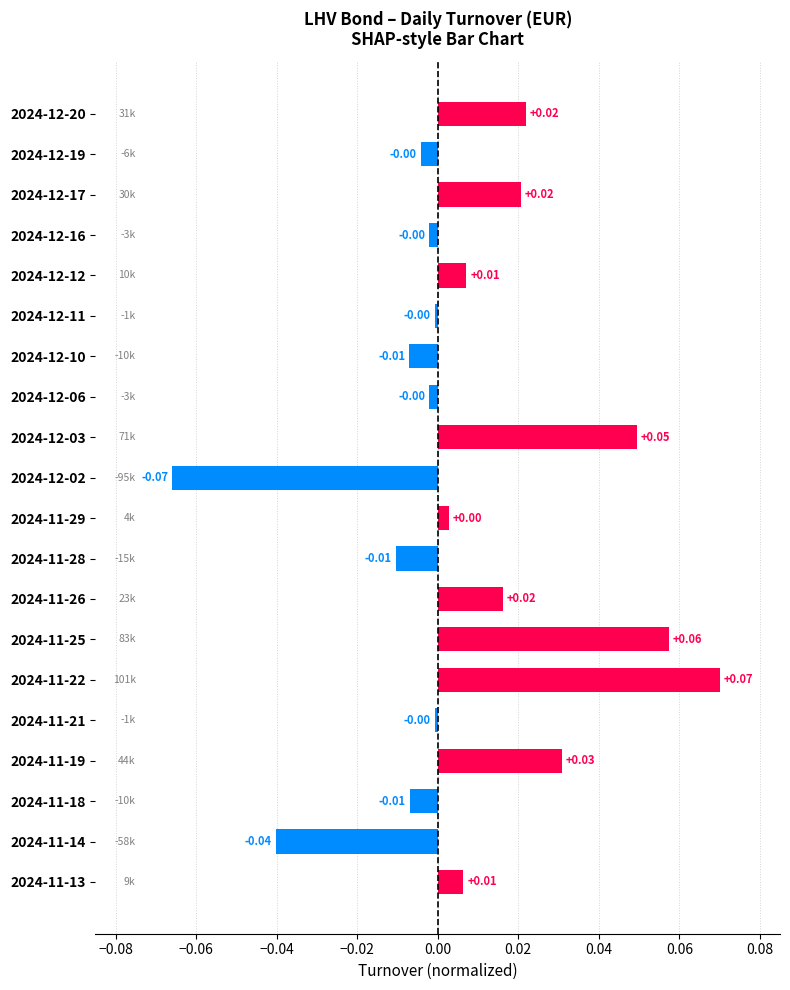

Which category has the lowest value across all series?

2024-12-02